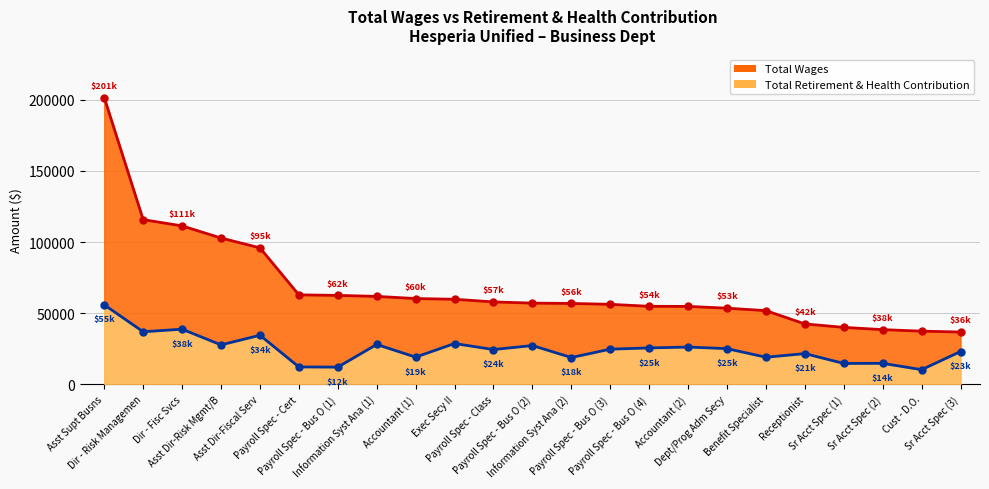

What is the spread (max minus min) of values at Sr Acct Spec (1)?

25341